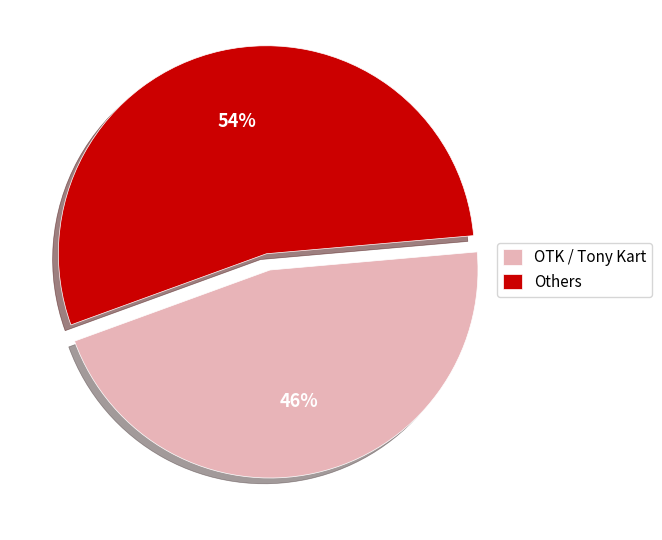

To the nearest percent, what portion does OTK / Tony Kart represent?

46%